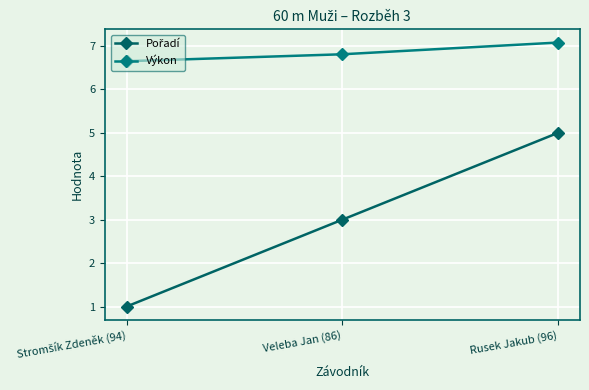

At Rusek Jakub (96), list the series in order from largest to smallest.

Výkon, Pořadí